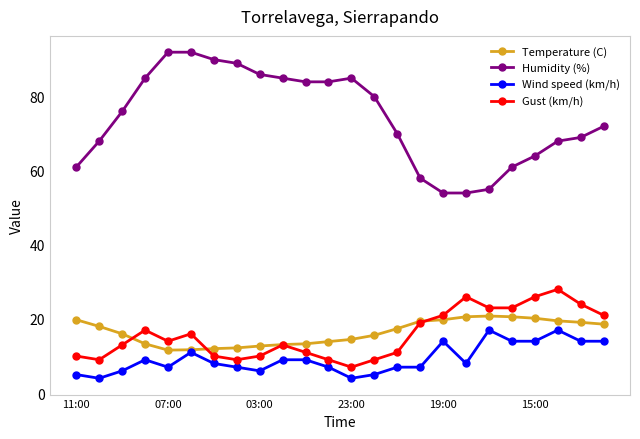

Does the chart have visible grid lines?

No